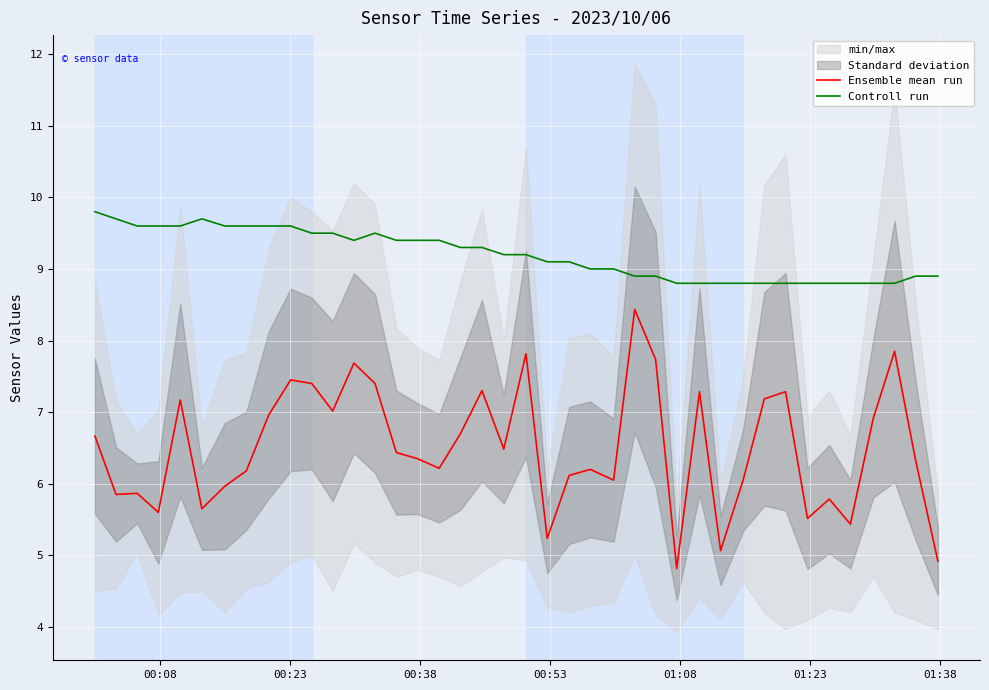

True or false: Controll run and Ensemble mean run intersect in this chart.

False